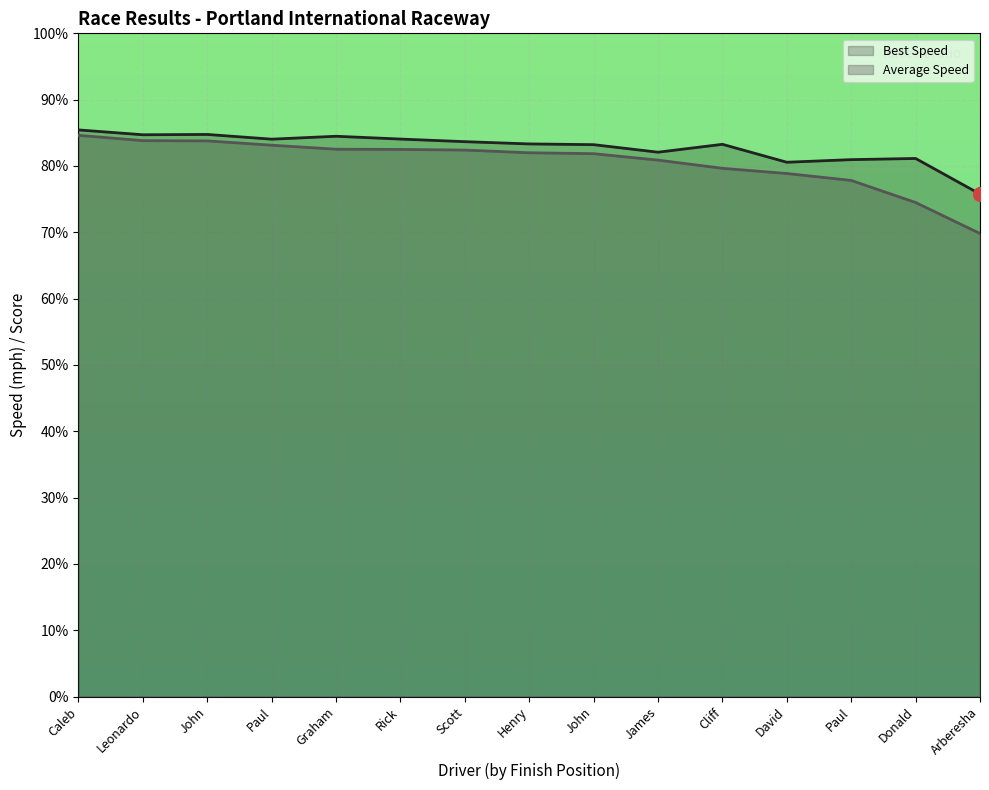

Reading left to right, transcribe all the data shown in this chart.

Best Lap time: 85.4	84.7	84.8	84.0	84.5	84.1	83.7	83.3	83.2	82.1	83.3	80.6	81.0	81.1	75.8
Average Speed: 84.6	83.8	83.8	83.1	82.5	82.5	82.4	82.0	81.9	80.9	79.6	78.9	77.8	74.5	69.8